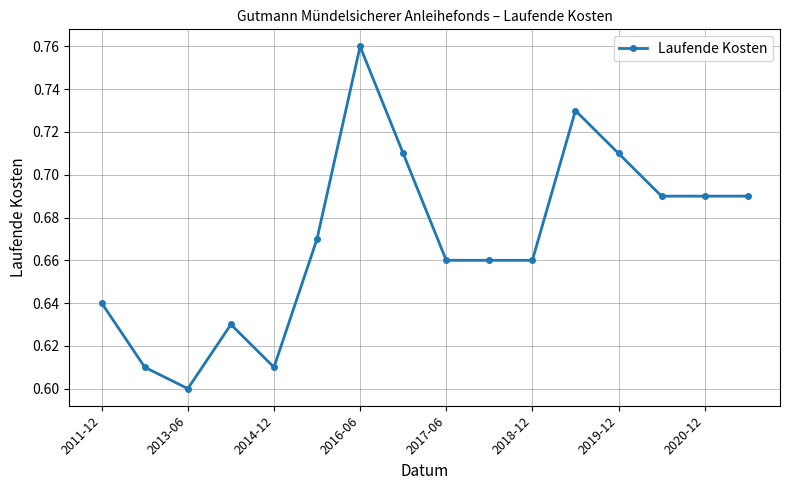

What is the sum of all values?

10.7